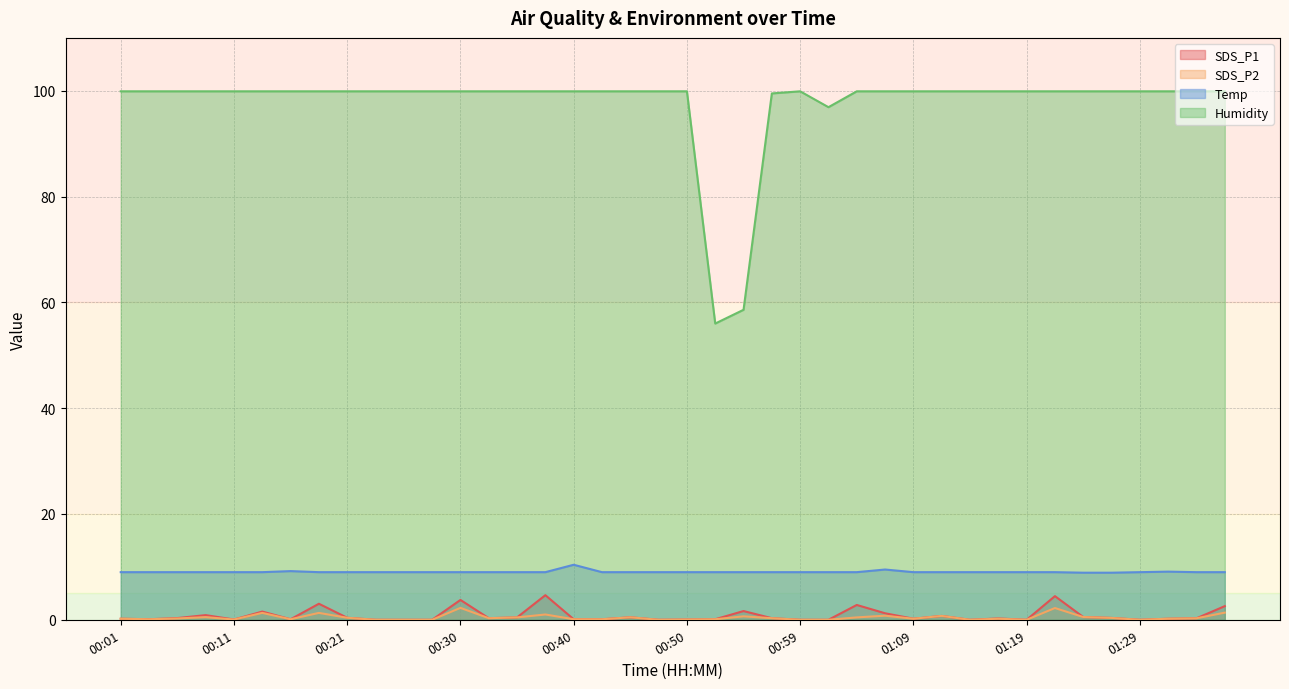

True or false: Temp and SDS_P2 cross at least once.

False